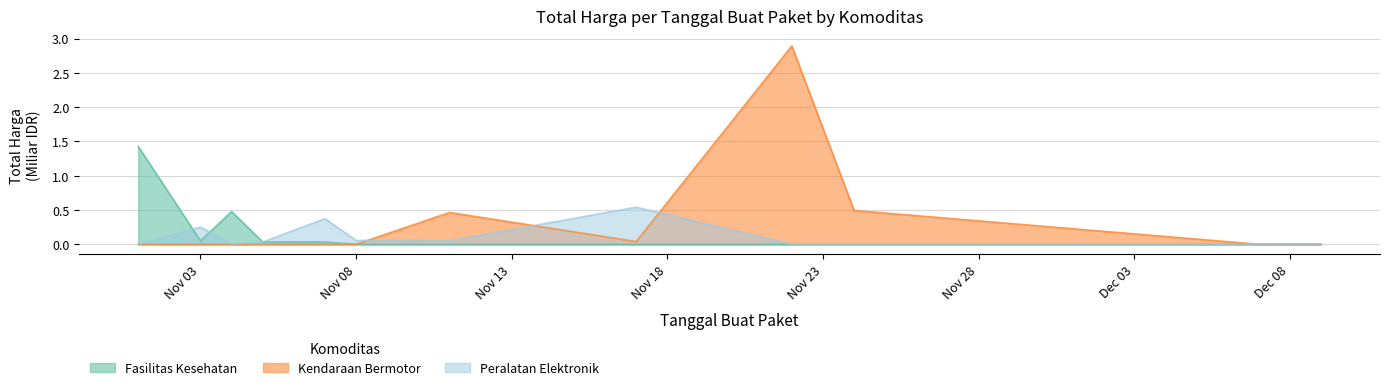

How many times do Kendaraan Bermotor and Fasilitas Kesehatan cross each other?

1